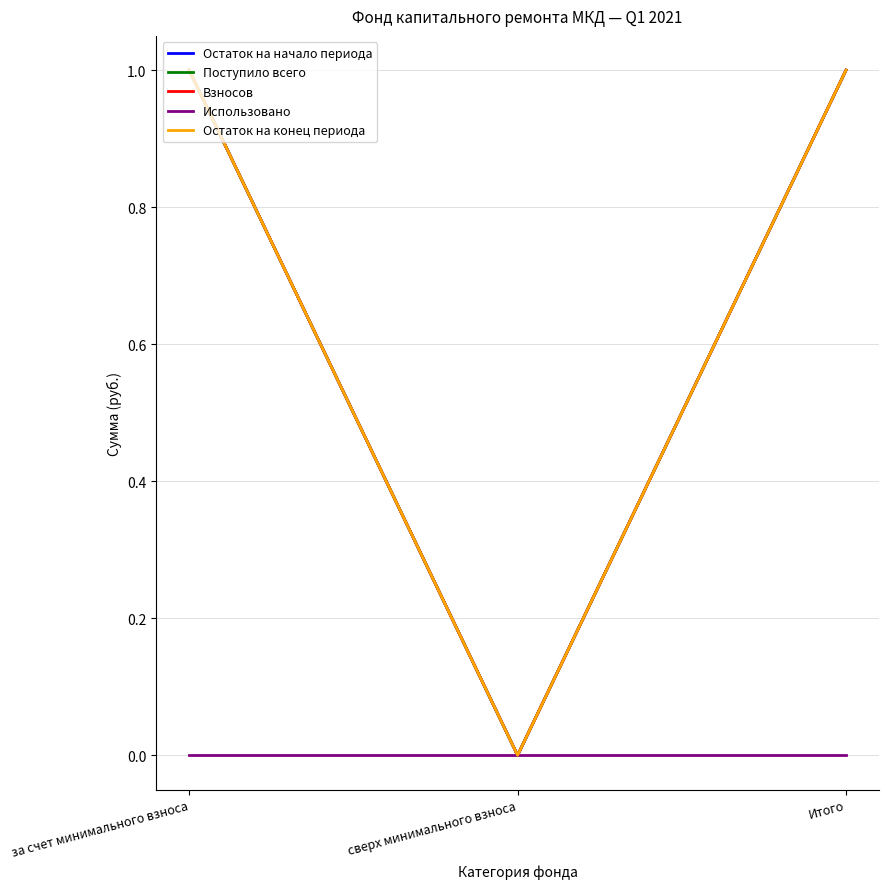

Does the chart have visible grid lines?

Yes